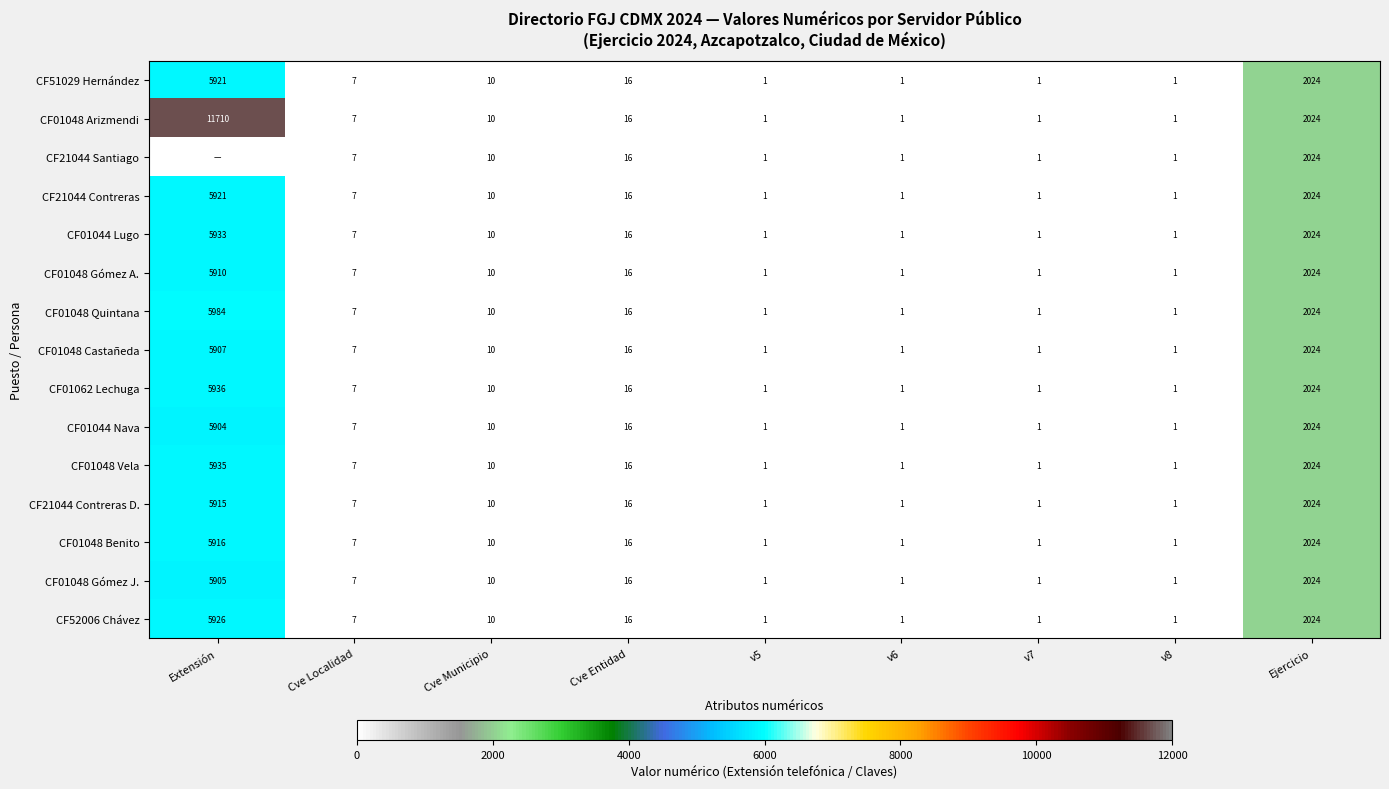

What is the approximate value of CF52006 Chávez at Extensión?

5926